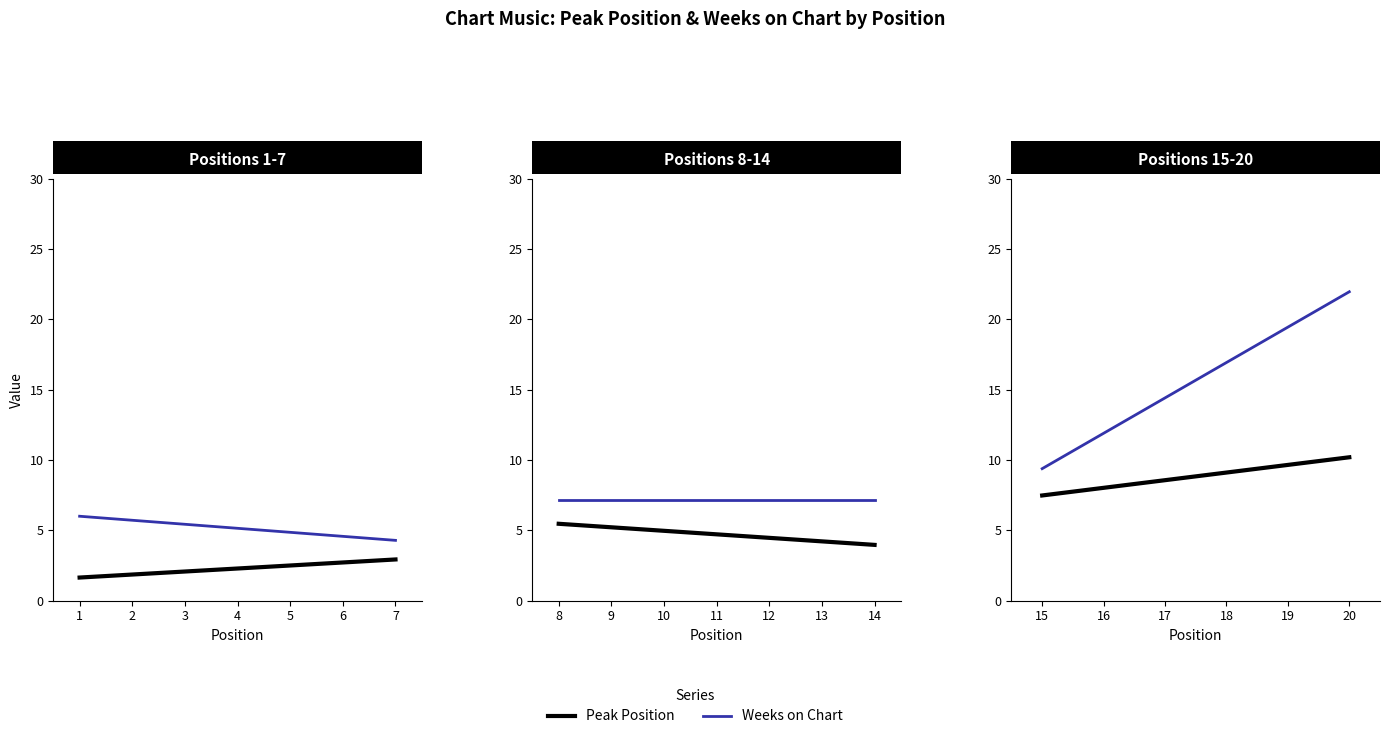

The Peak Position series shows 2 at 2. True or false?

True